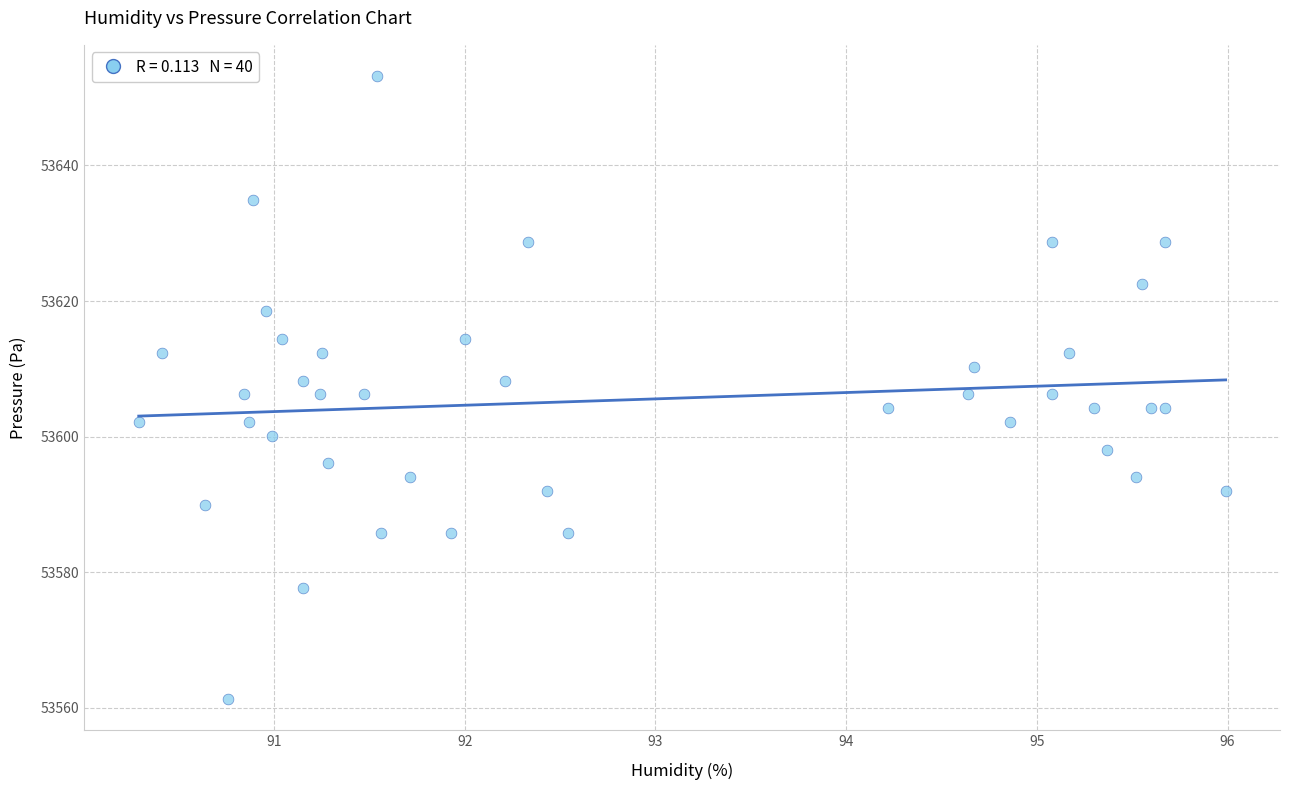

What is the range of X values (max minus min)?

5.7